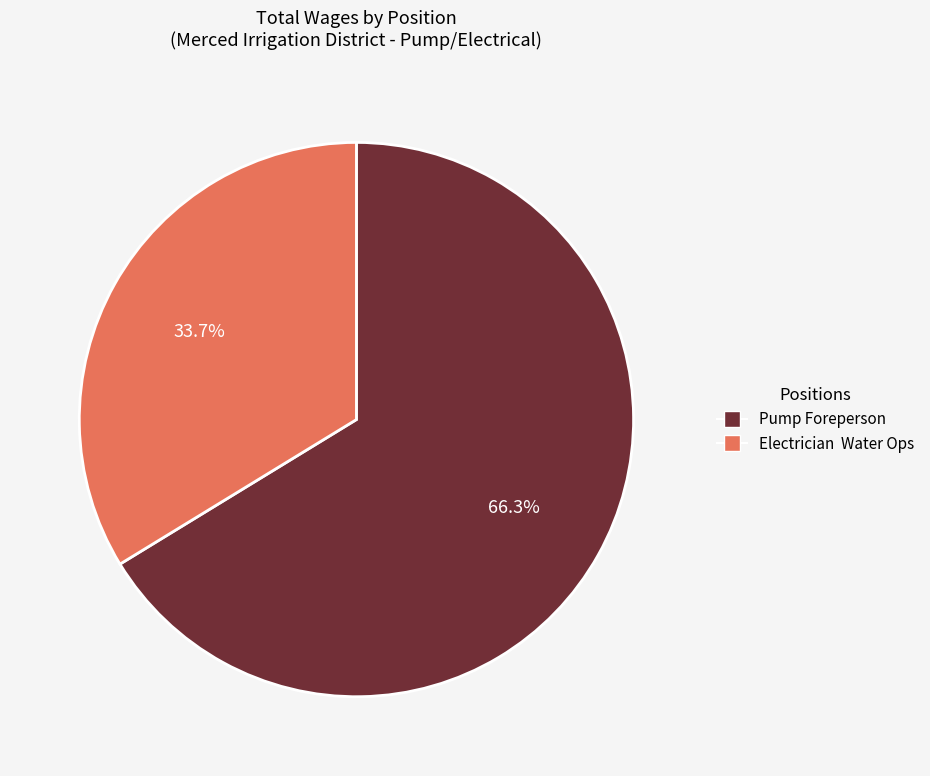

Which category accounts for the majority?

Pump Foreperson